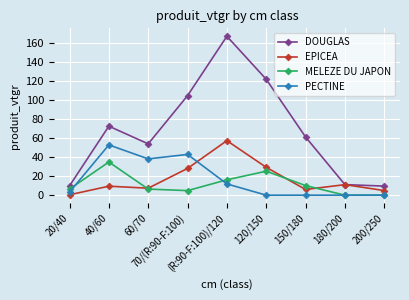

At which category is the sum across all series the highest?

(R:90-F:100)/120